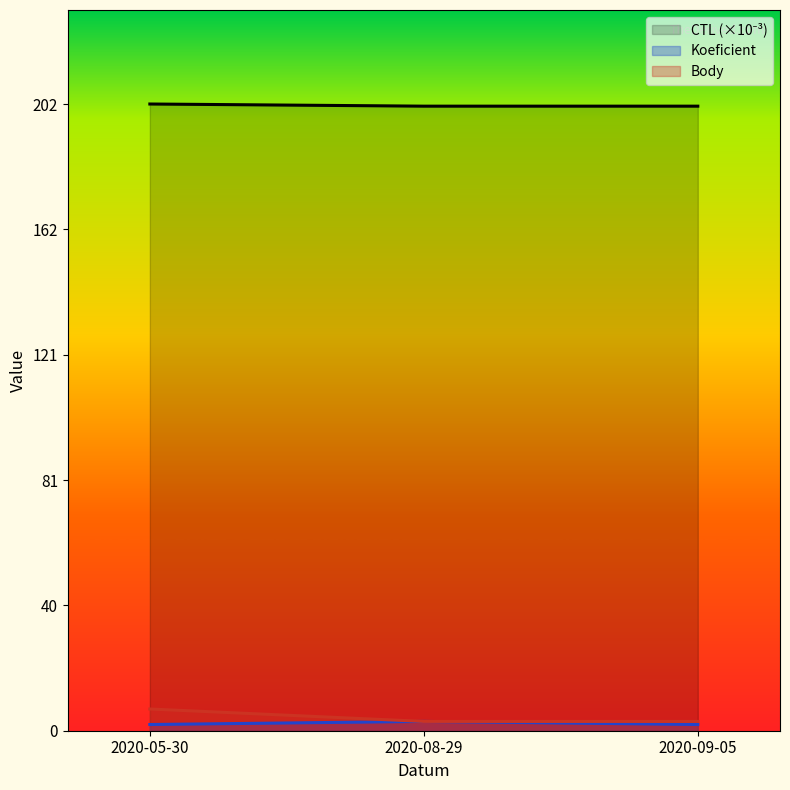

Rank the series at 2020-08-29 from highest to lowest value.

CTL, Koeficient, Body